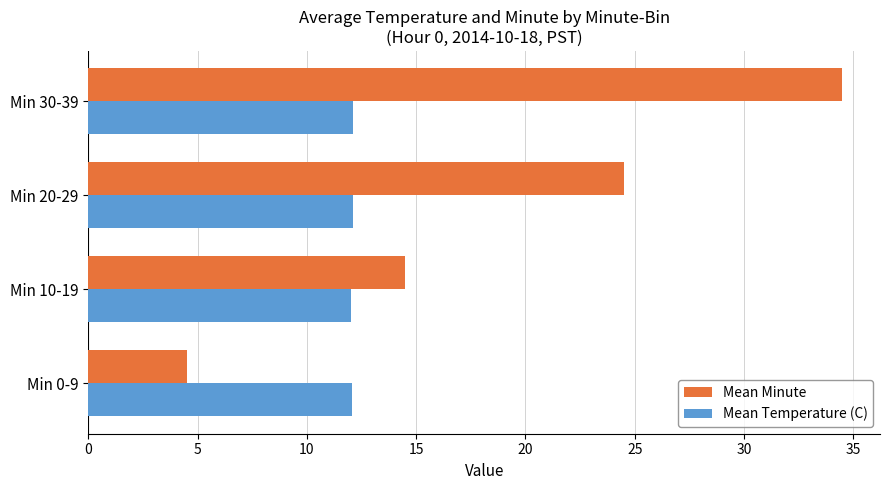

Which series changed the most between Min 0-9 and Min 10-19?

Mean Minute